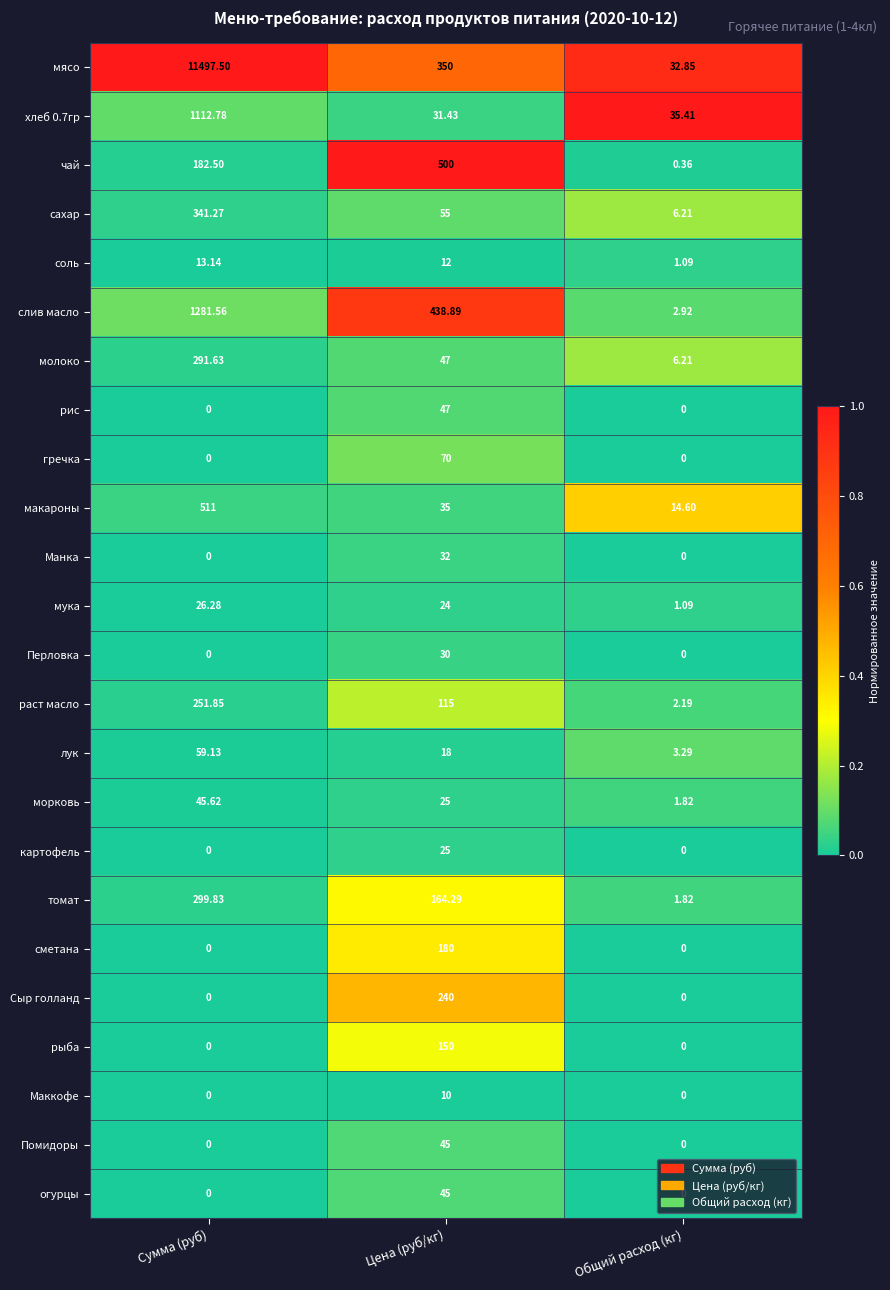

At which category is the sum across all series the highest?

Сумма (руб)